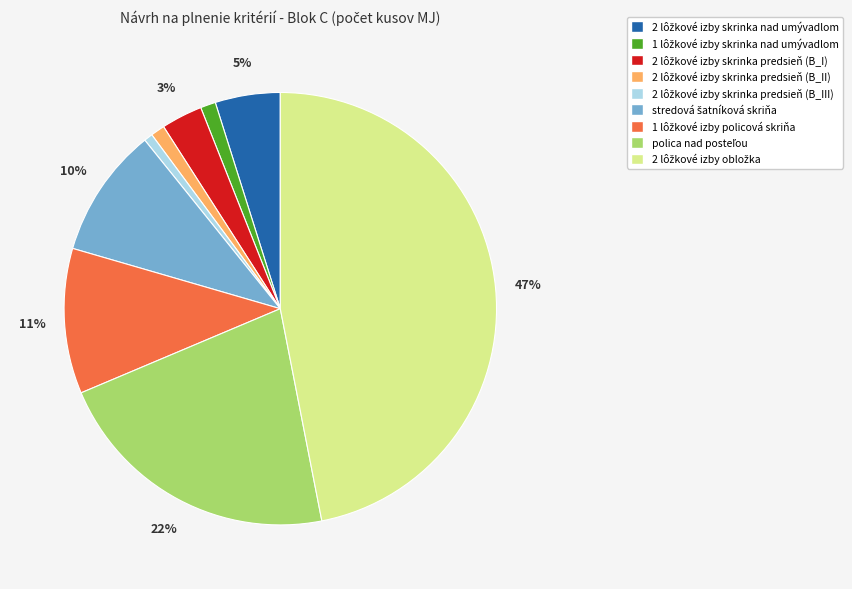

To the nearest percent, what is the average slice percentage?

11%